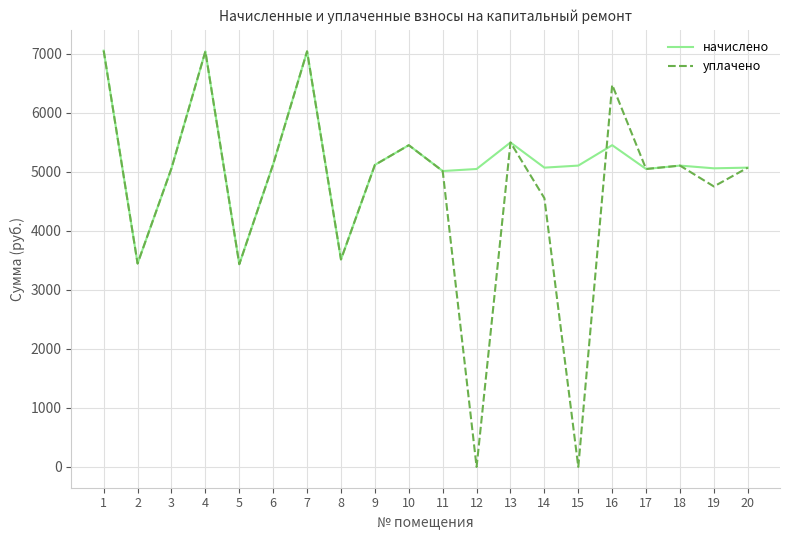

Which series has the widest spread of values?

уплачено